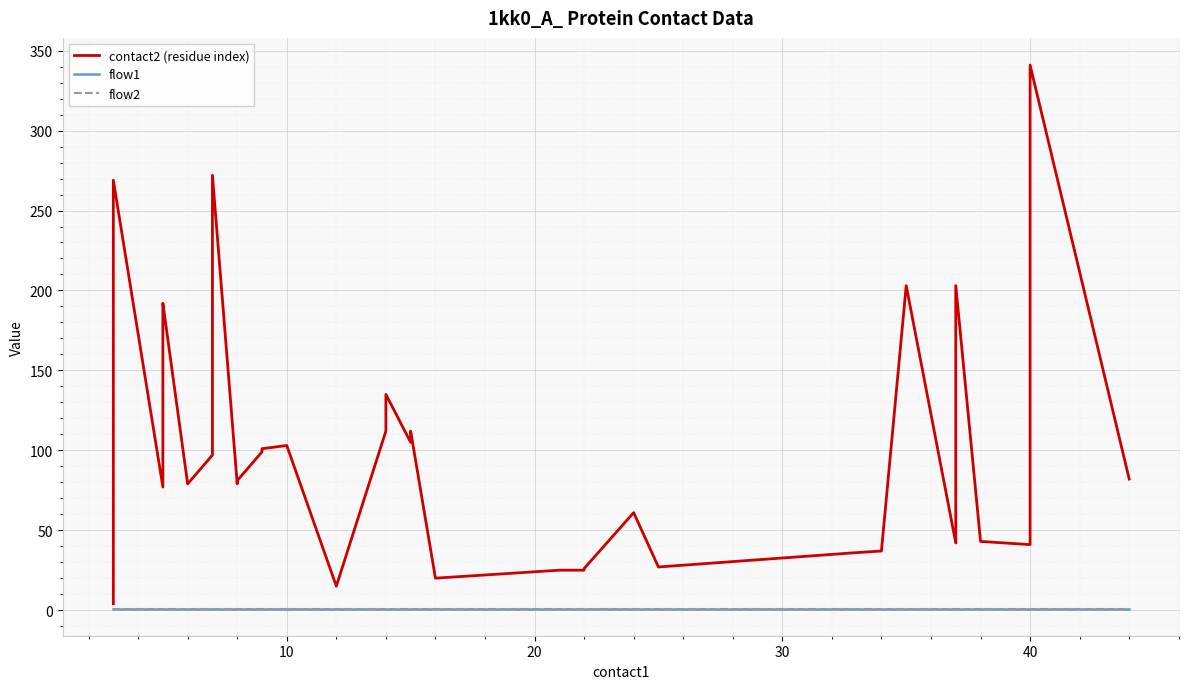

Is it true that contact2 (residue index) equals 159 at 11?

False